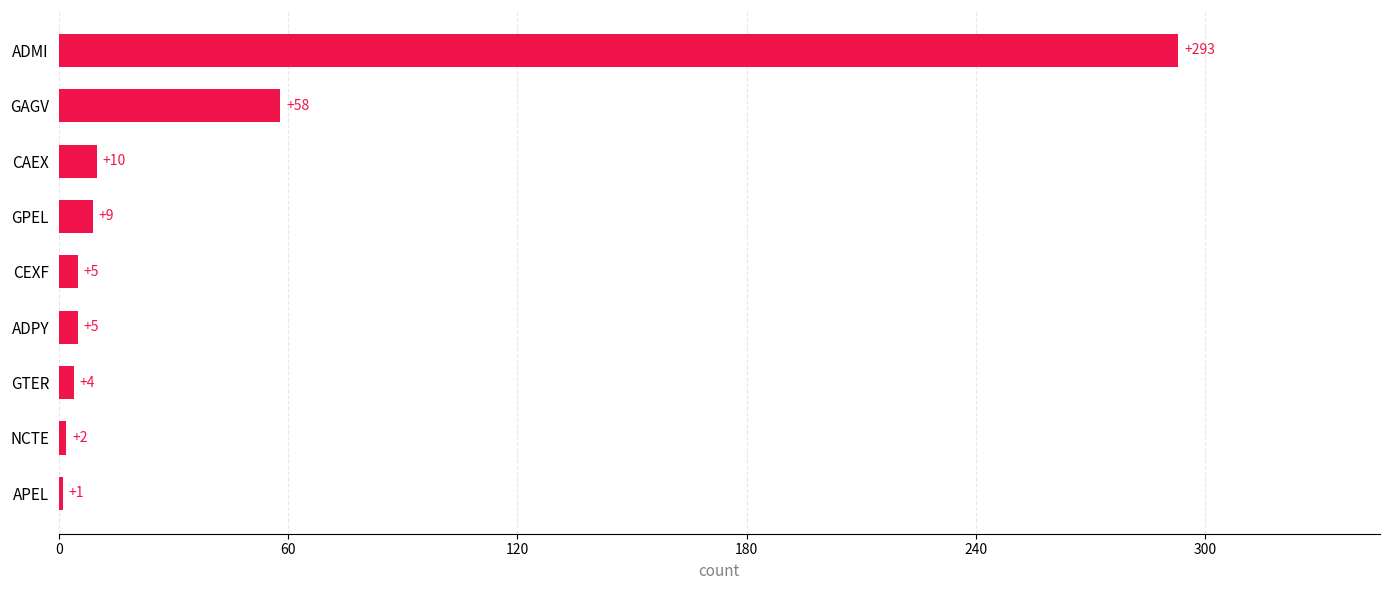

Approximately how many times larger is the value at GTER compared to GPEL?

0.4